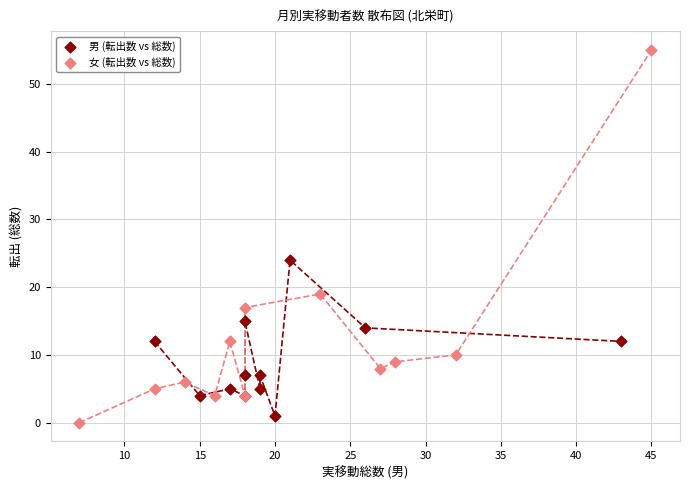

Which series reaches the maximum Y coordinate?

女 (転出数 vs 総数)